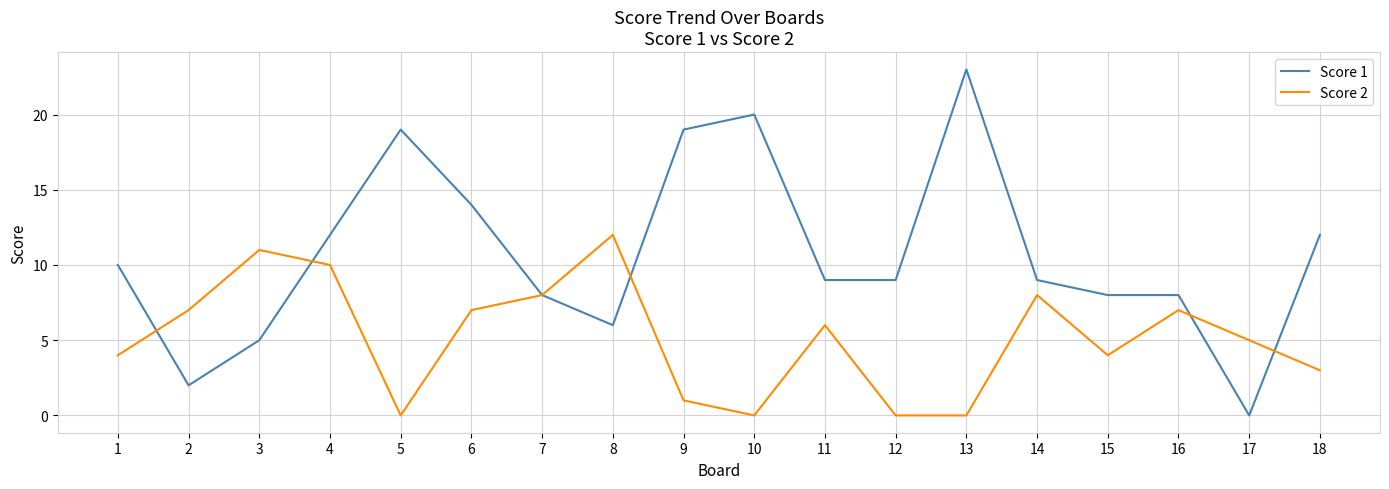

What is the difference between the Score 1 values at 1 and 8?

4